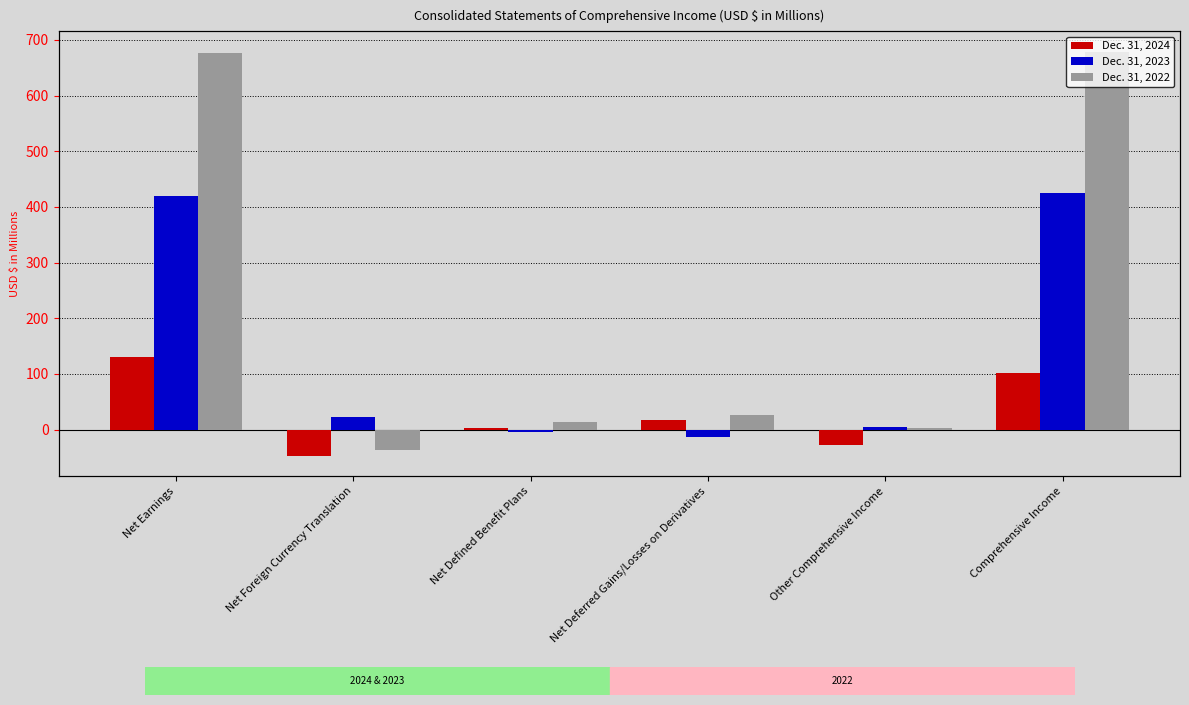

What is the label of the 6th bar from the right?

Net Earnings